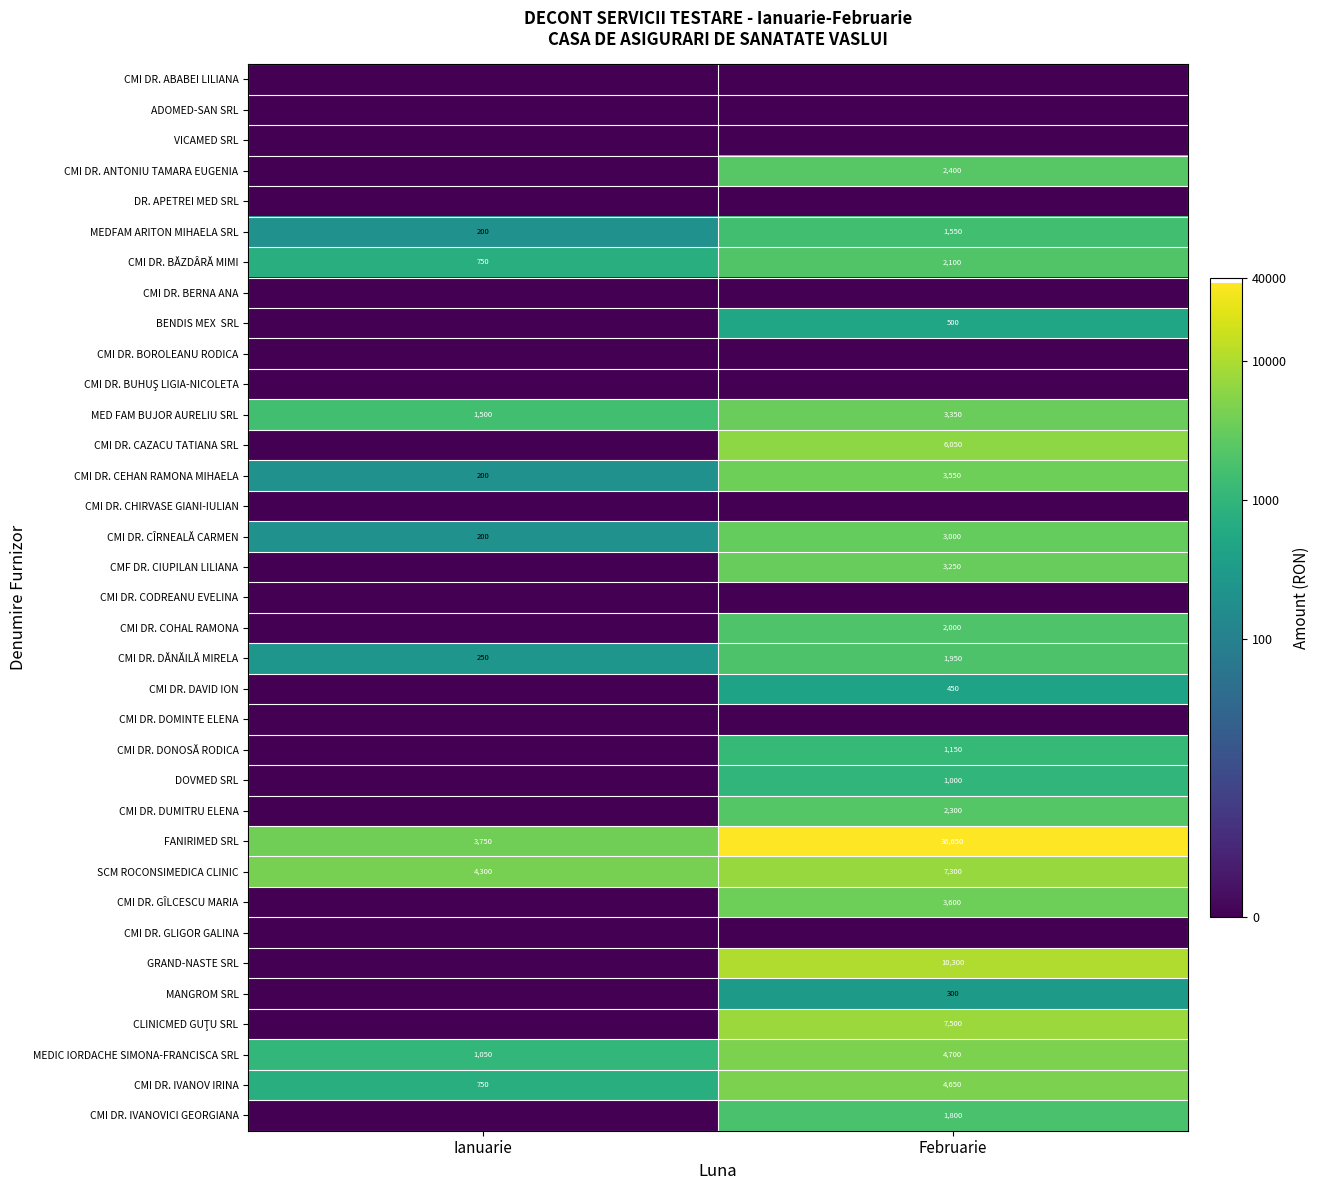

Read the SCM ROCONSIMEDICA CLINIC value at Ianuarie, to the nearest 50.

4300